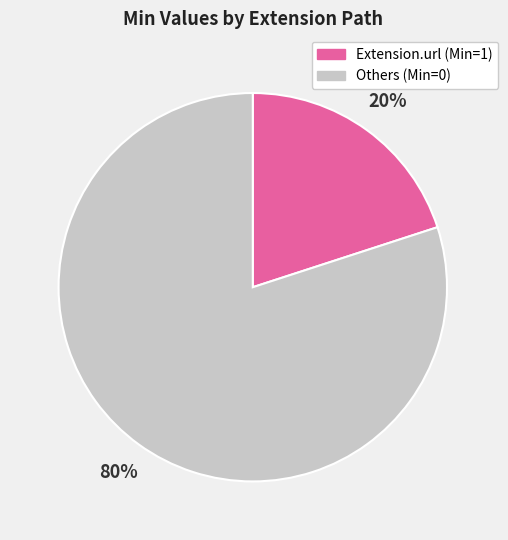

What is the smallest slice in the pie chart?

Extension.url (Min=1)